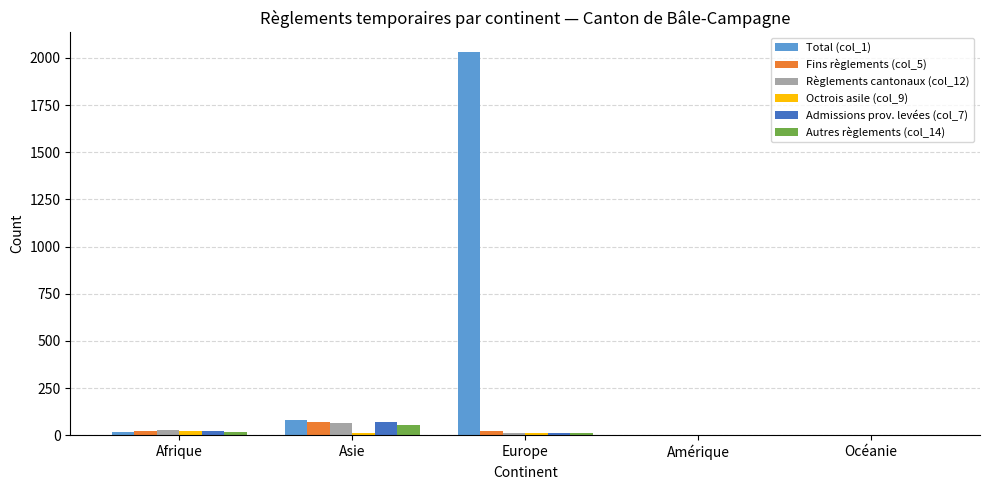

Does the chart contain stacked bars?

No